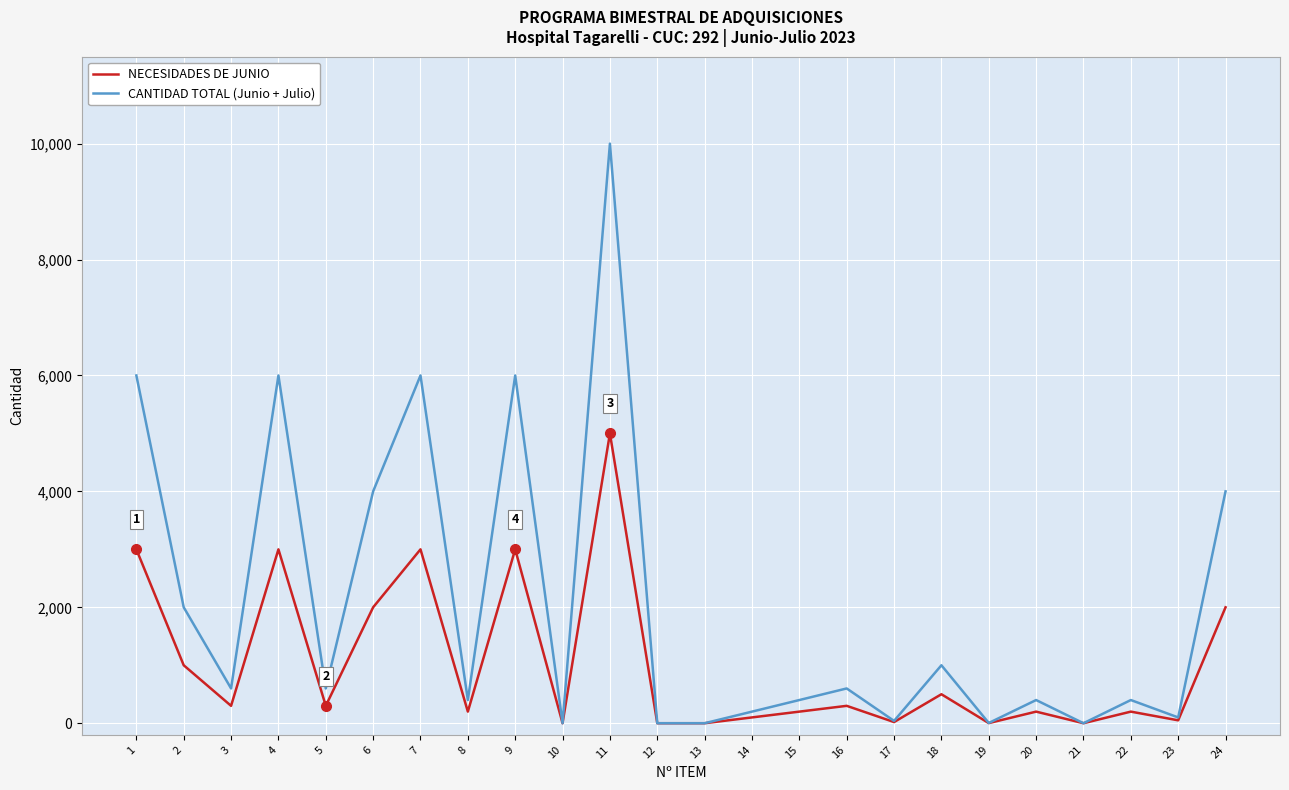

At which category is the sum across all series the highest?

11